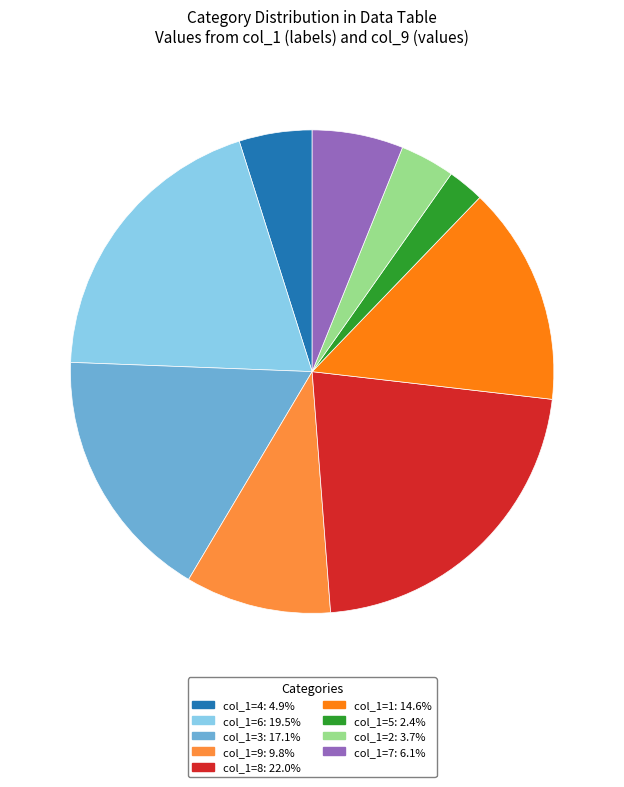

Approximately how many times larger is the value at col_1=1: 14.6% compared to col_1=3: 17.1%?

0.9